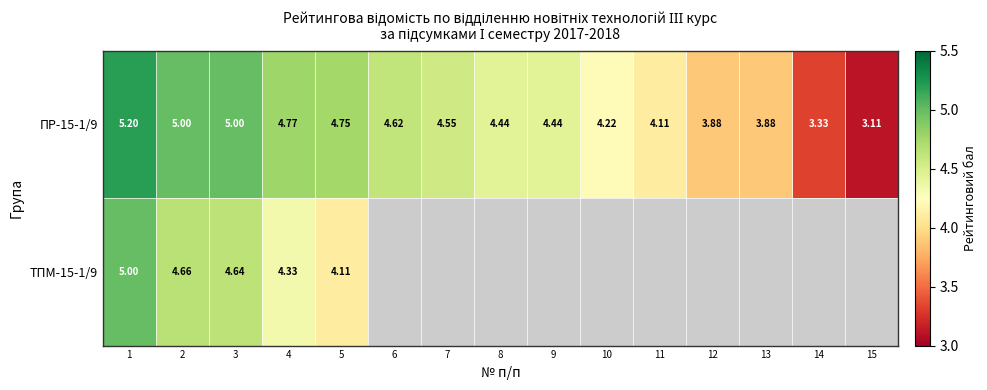

What is the difference between the ТПМ-15-1/9 values at 3 and 4?

0.3